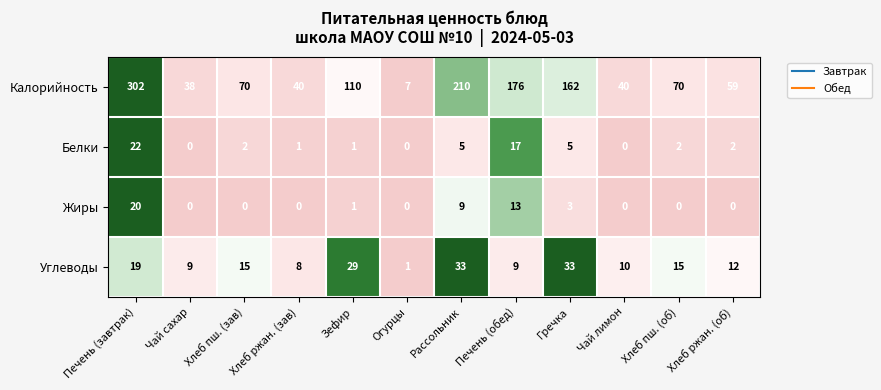

Which series has the largest total across all categories?

Калорийность